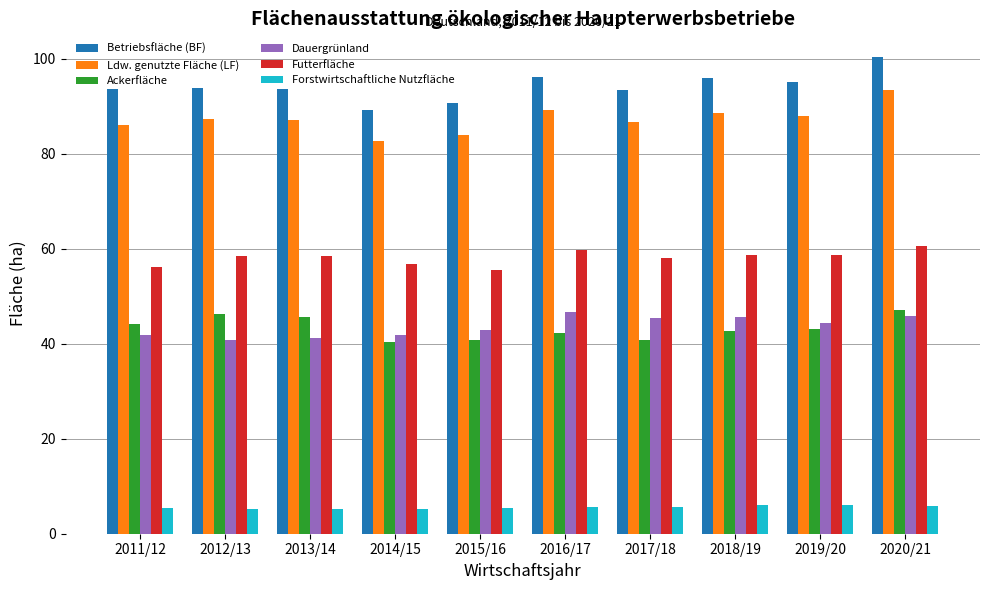

What is the value of the Forstwirtschaftliche Nutzfläche bar at the 10th from the left?

5.8